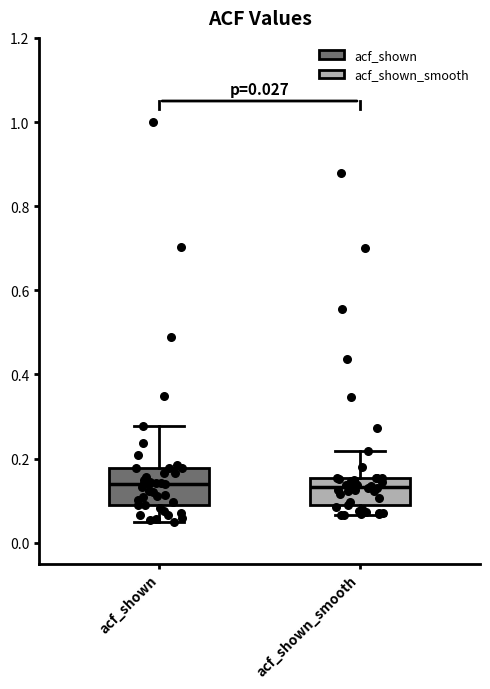

Comparing the boxes themselves (not the whiskers), which one is the tallest?

acf_shown